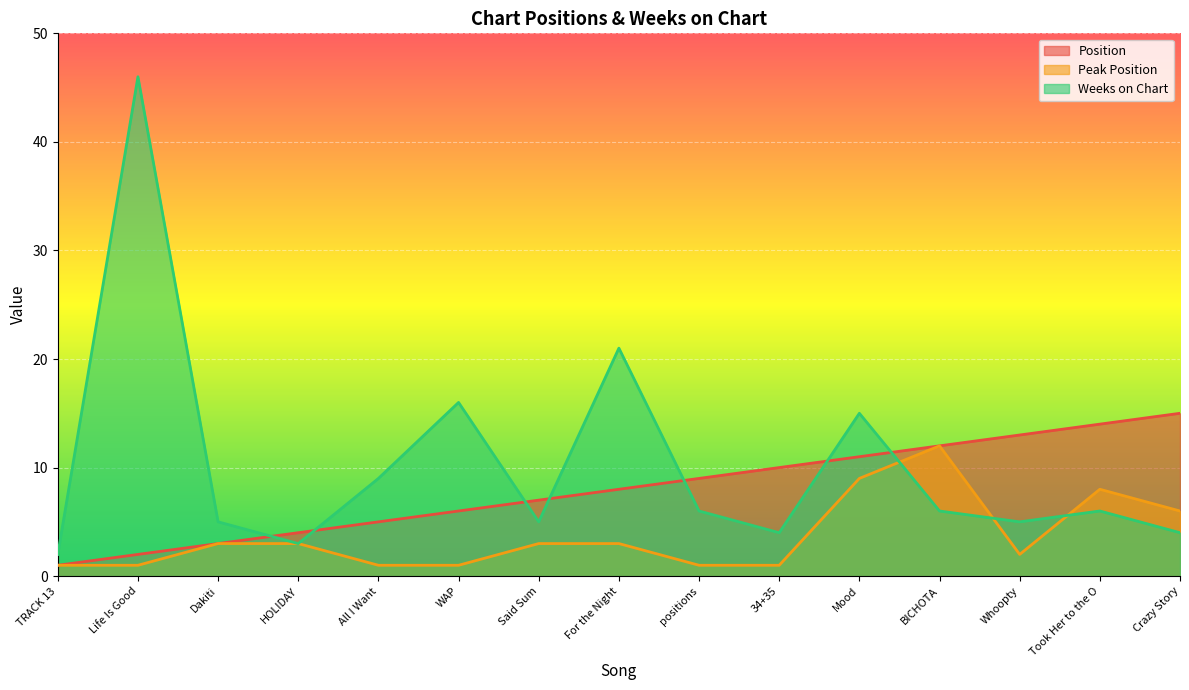

How many lines are shown in the chart?

3